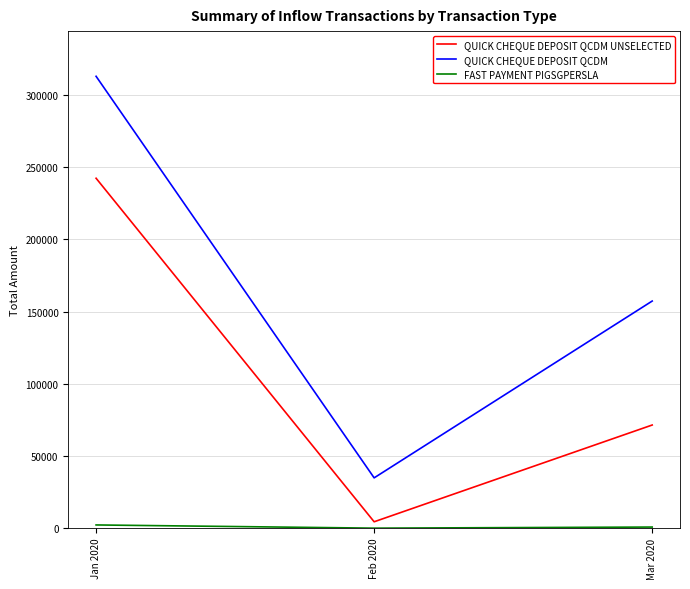

List the labels in order of QUICK CHEQUE DEPOSIT QCDM UNSELECTED value, smallest first.

Feb 2020, Mar 2020, Jan 2020